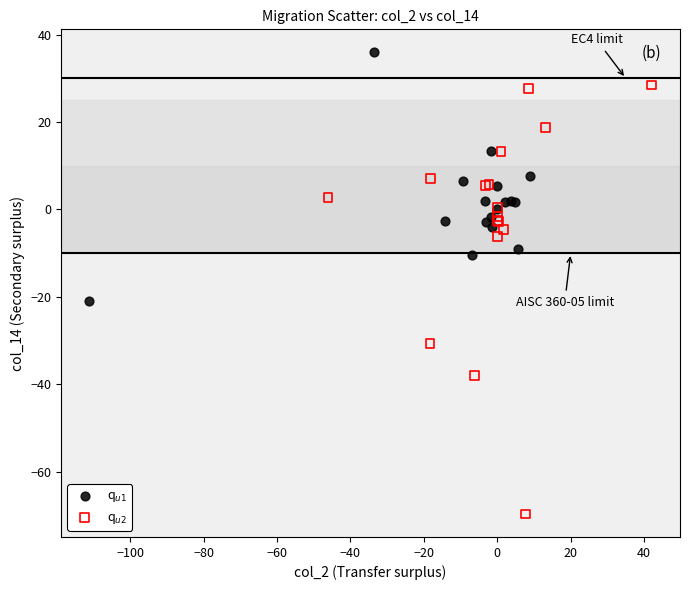

Which series has the widest spread of Y values?

q$_{u2}$